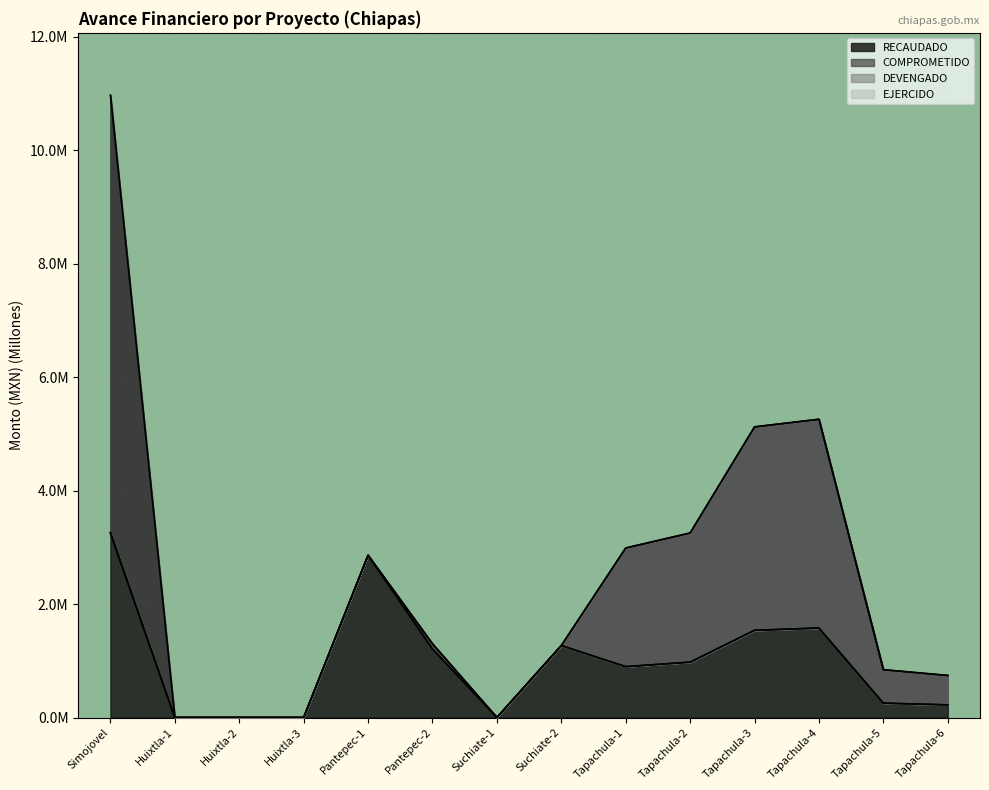

What is the sum of the COMPROMETIDO values at Tapachula-1 and Tapachula-2?

6.2